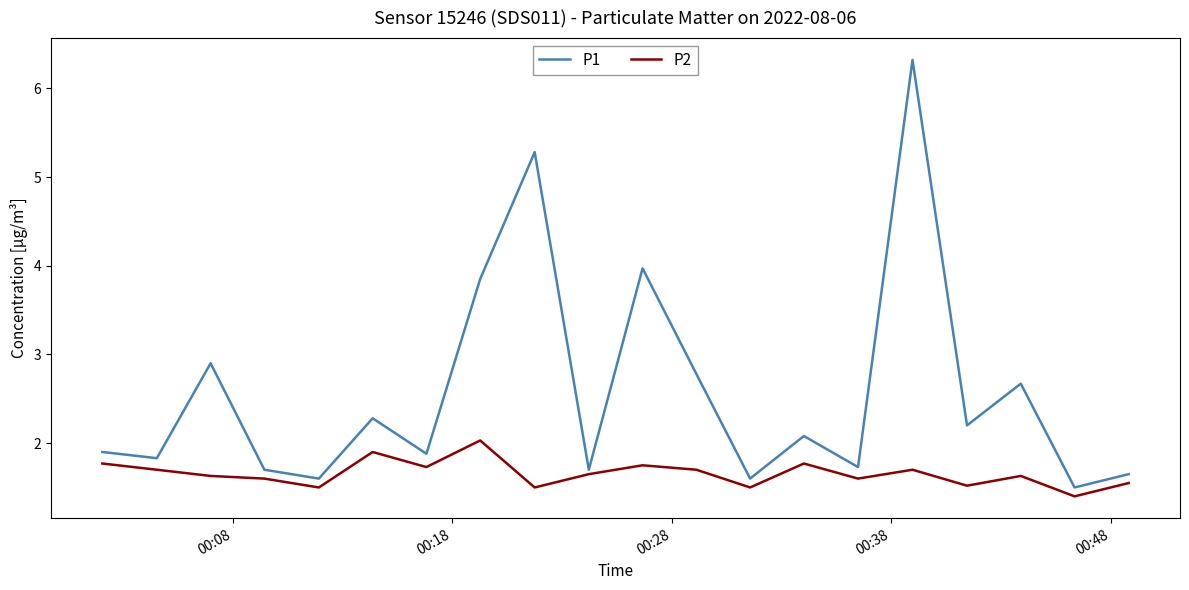

List the series in order of their peak value, highest first.

P1, P2